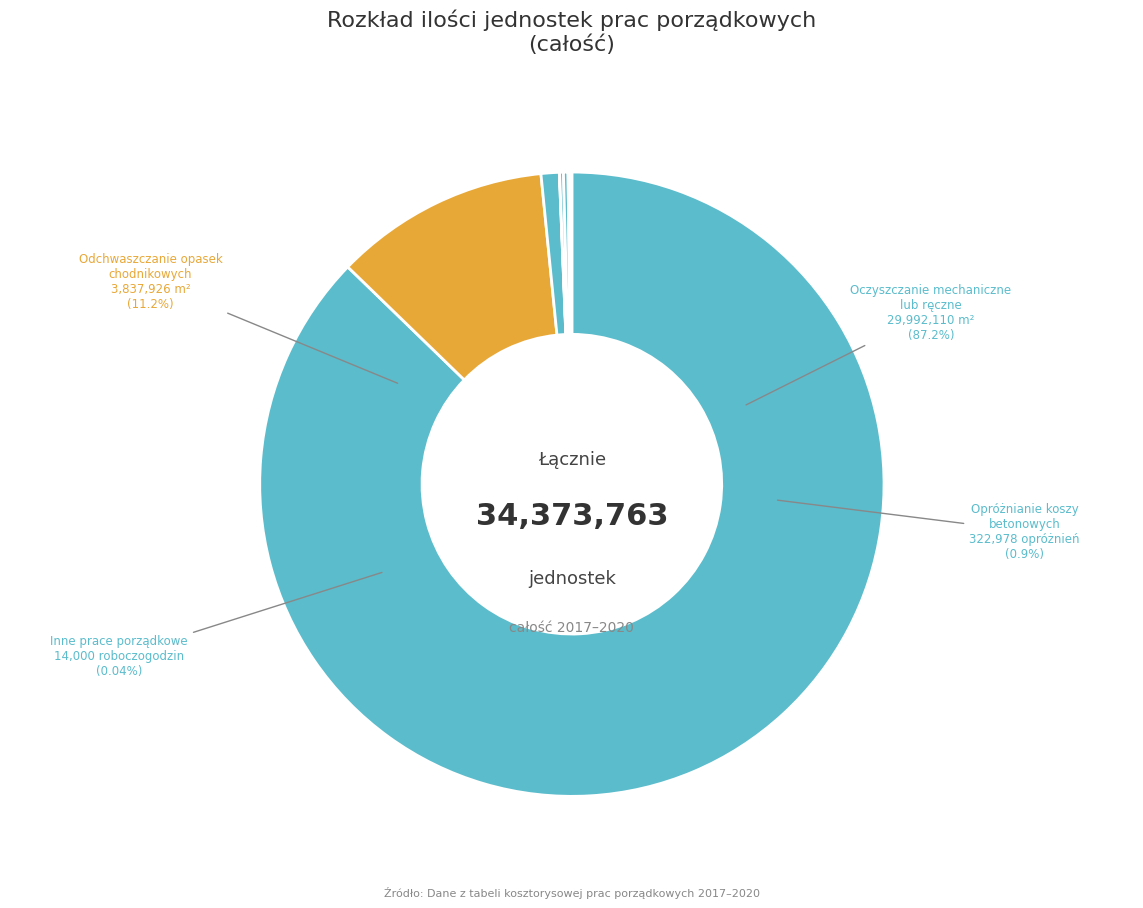

What portion of the pie excludes Mechaniczne plantowanie
ziemi?

99.9%